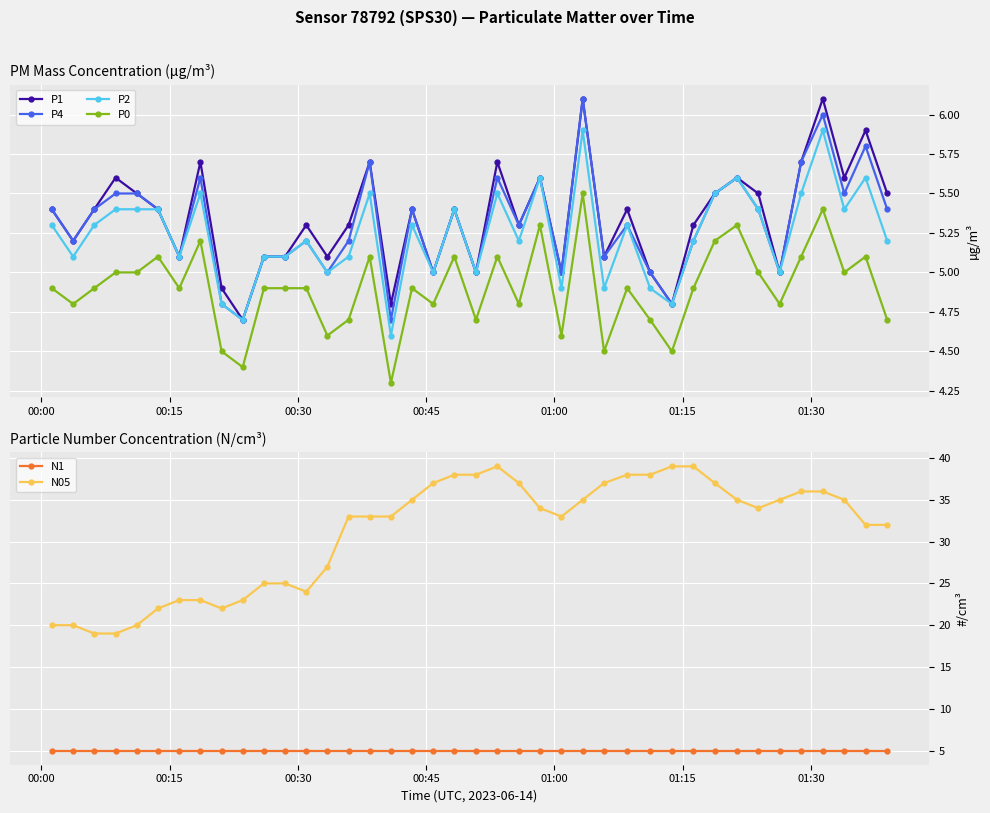

True or false: P0 has more than 1 interior local peaks.

True